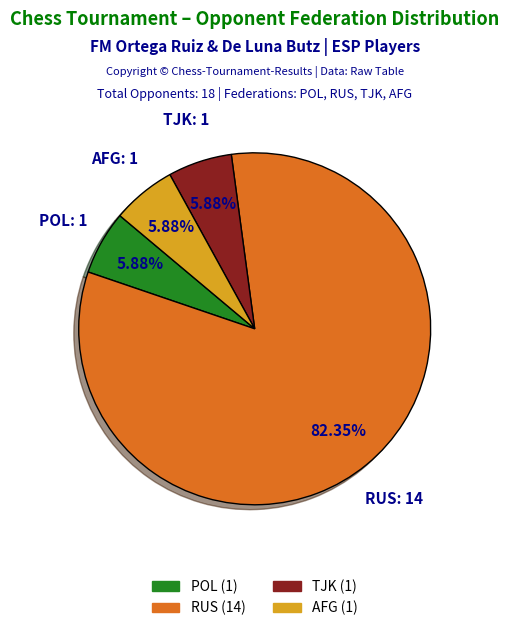

Does any single category account for the majority?

Yes